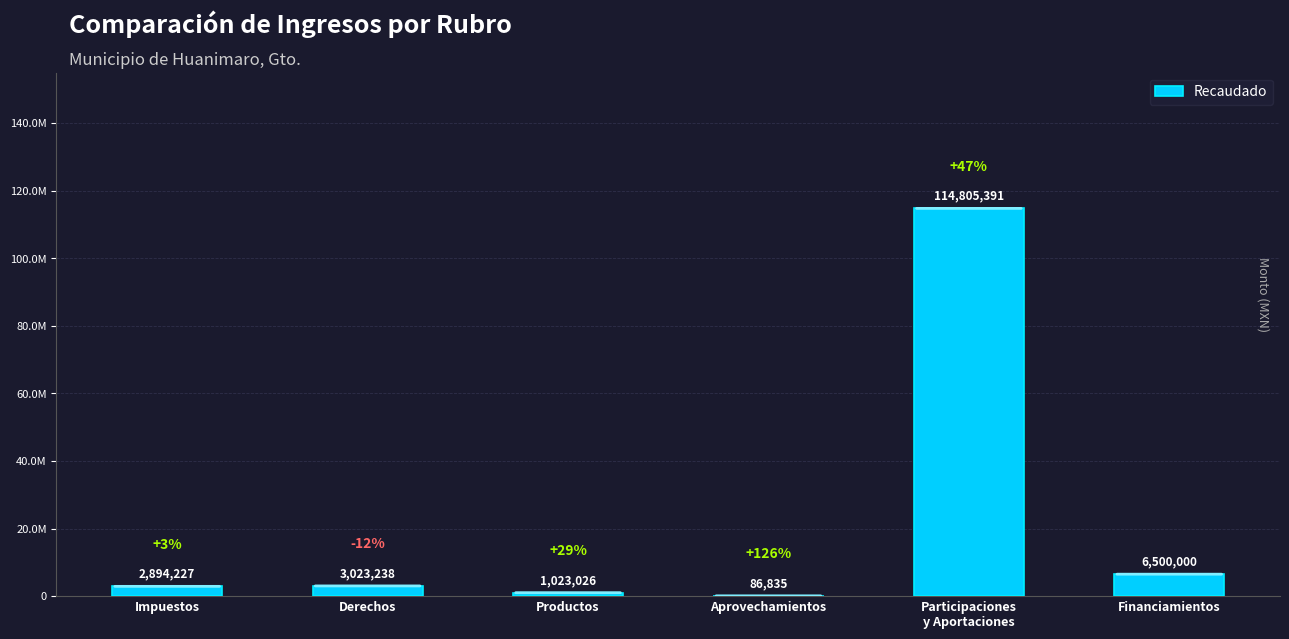

Which label corresponds to the smallest value in the chart?

Aprovechamientos